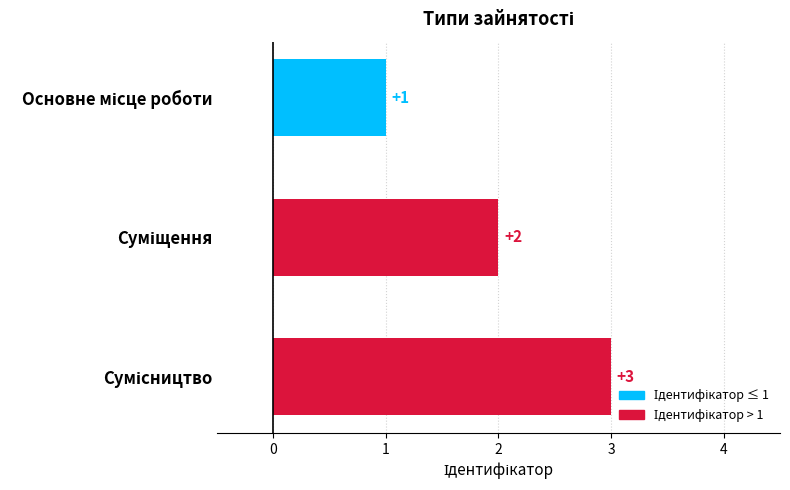

What is the sum of all values?

6